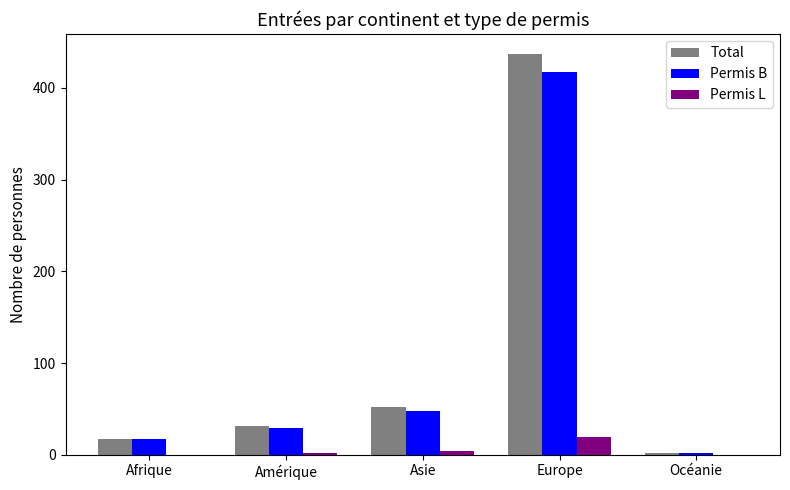

At which category is the sum across all series the highest?

Europe